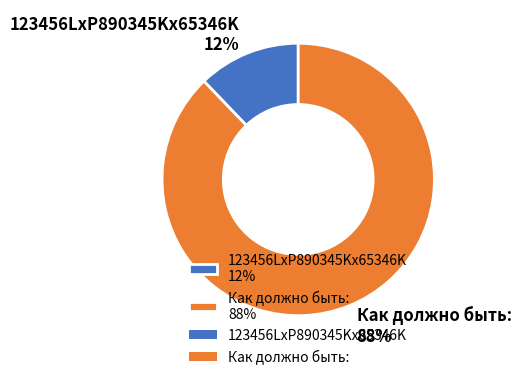

Rank the categories by value from highest to lowest.

Как должно быть:, 123456LxP890345Kx65346K